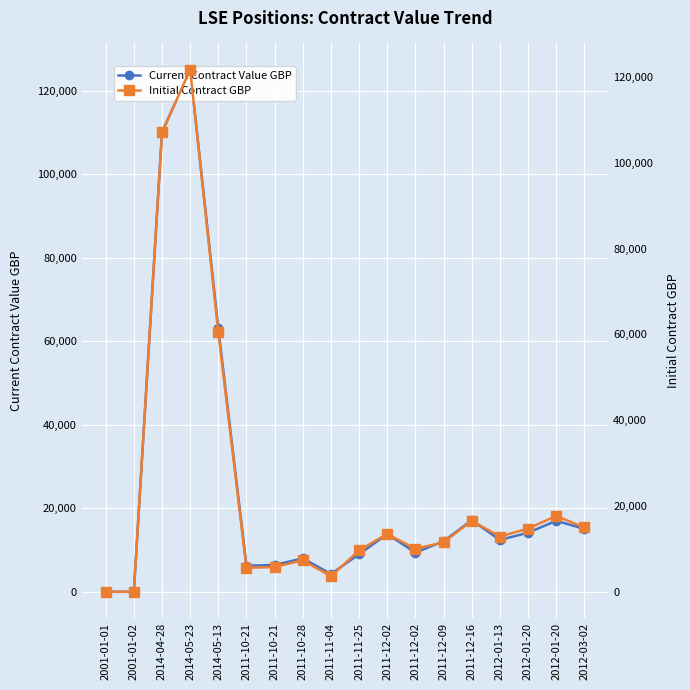

Does the chart display data point markers on the line(s)?

Yes